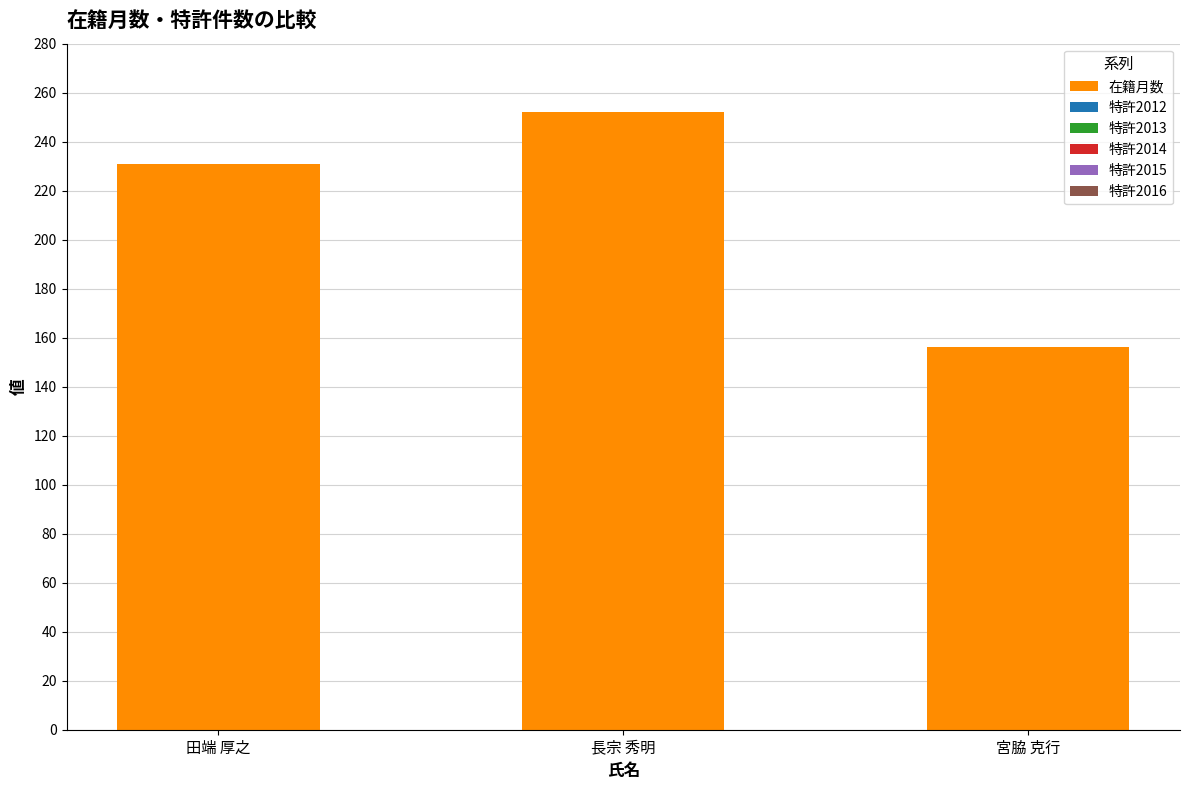

How many series are shown in this chart?

1